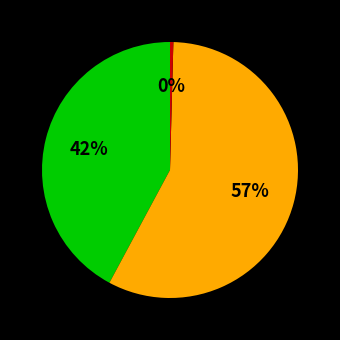

To the nearest percent, what is the average slice percentage?

33%